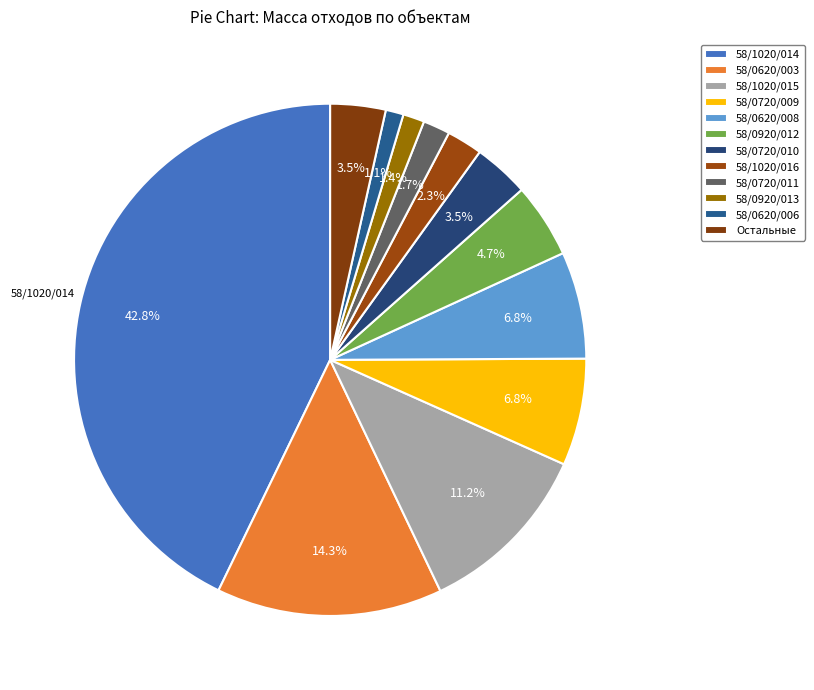

How many segments does this pie chart have?

12